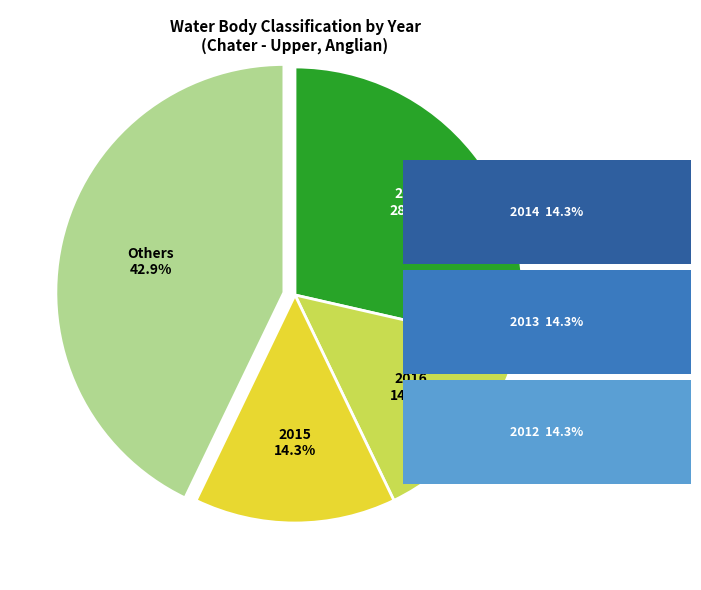

What is the largest slice in the pie chart?

Others